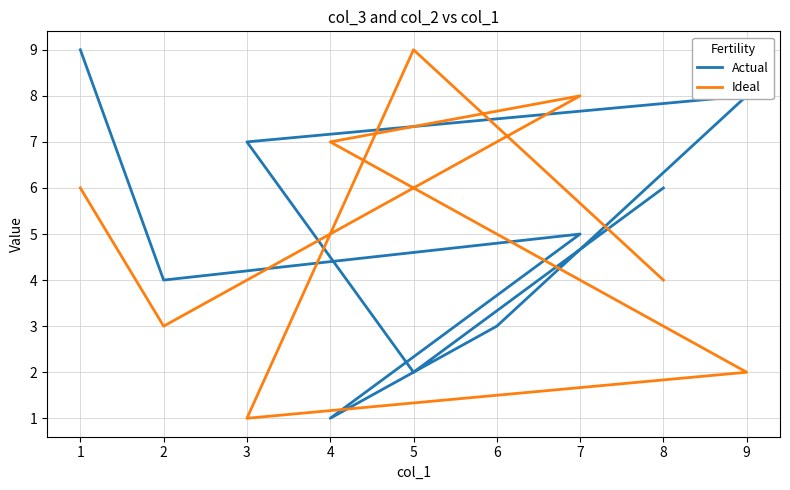

At how many categories does at least one series exceed 1?

9